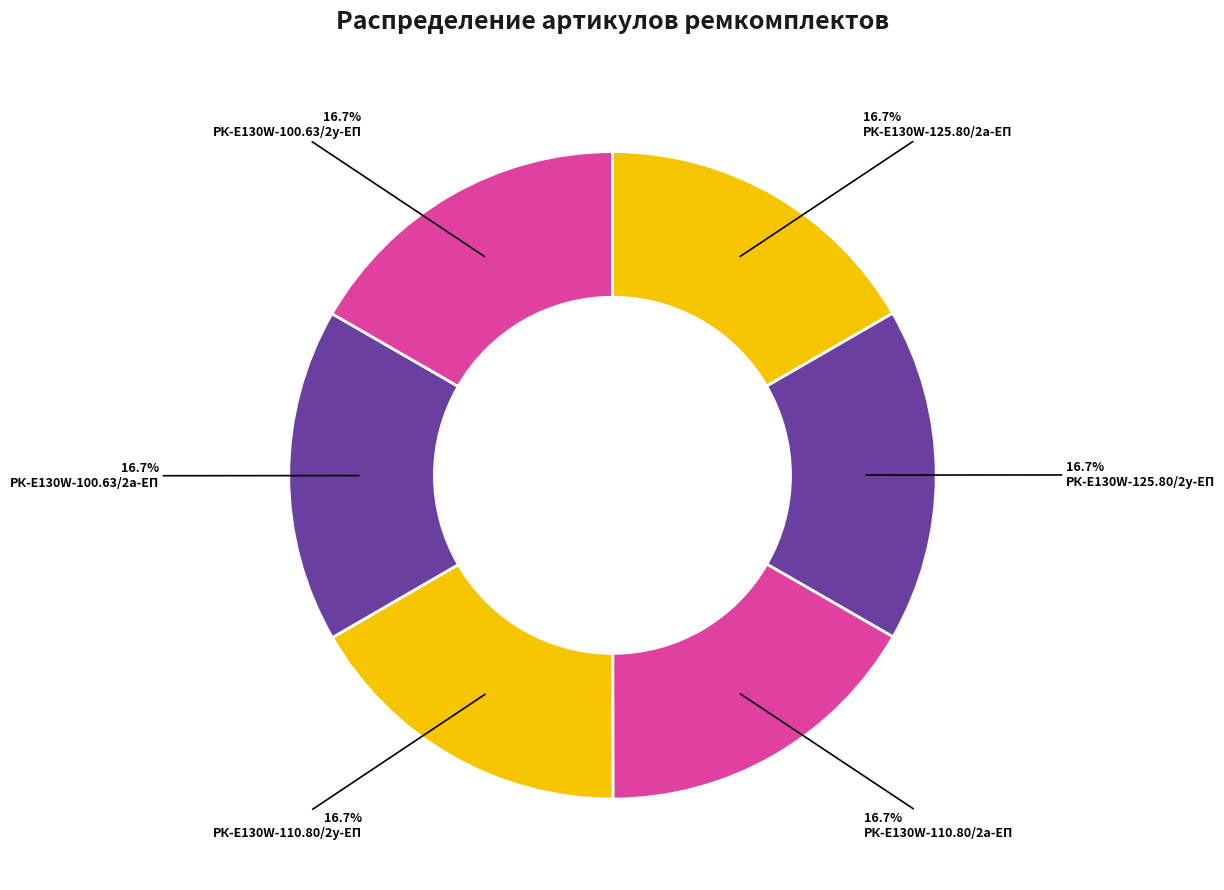

Is РК-E130W-100.63/2а-ЕП the majority of the pie?

No